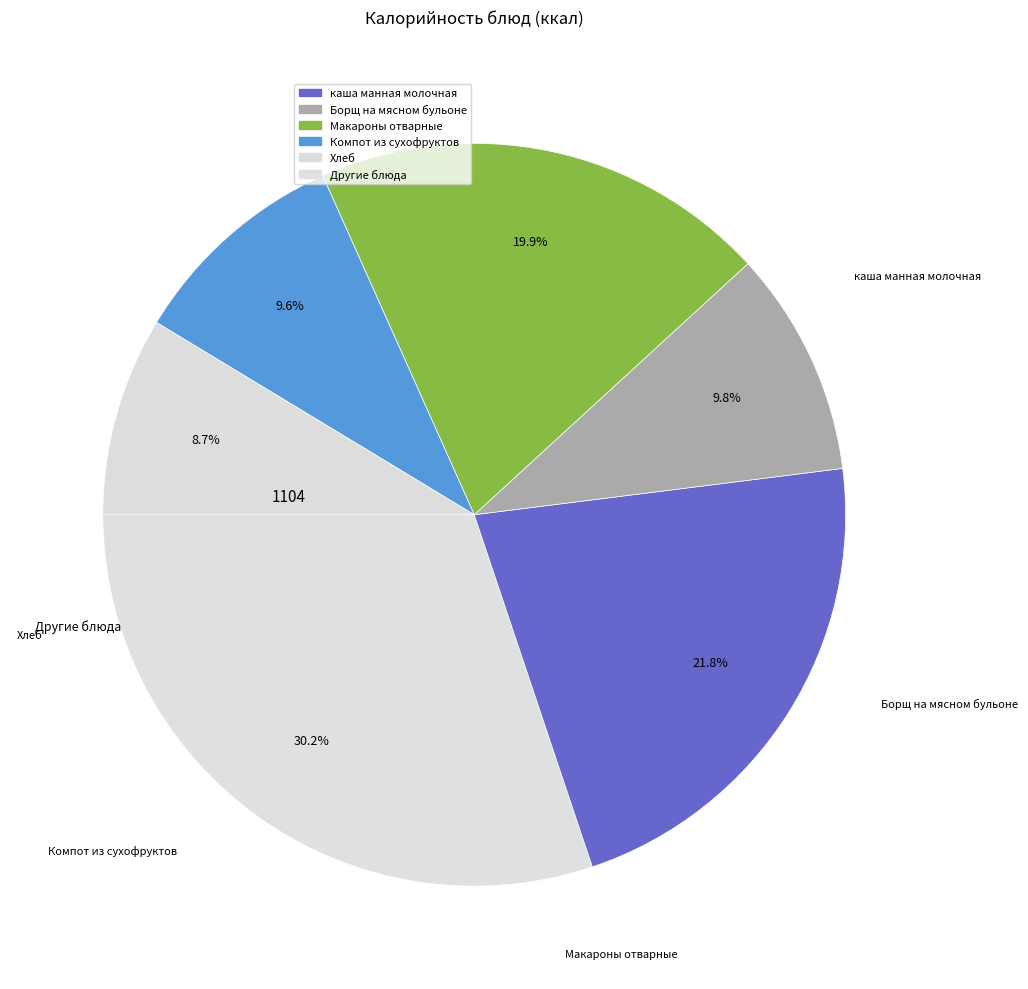

How many slices are in this pie chart?

6